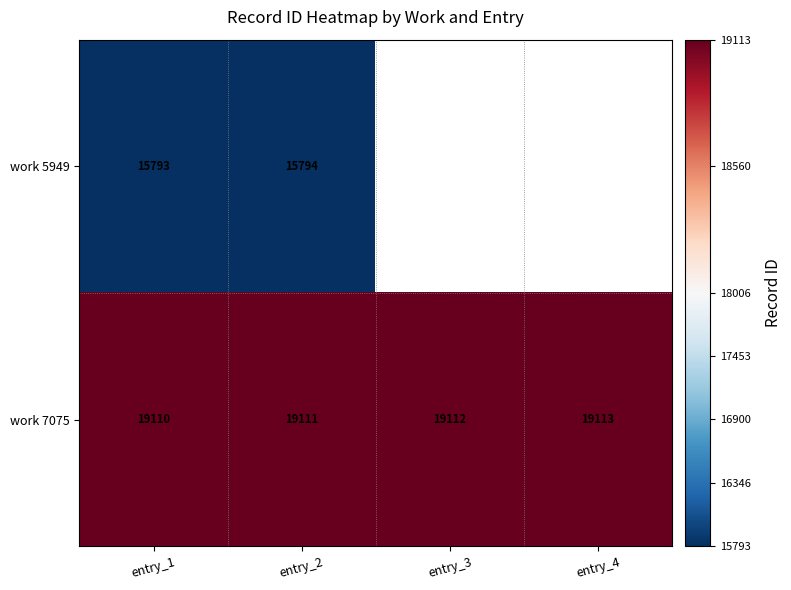

Is the value of work 5949 at entry_1 greater than the value of work 7075 at entry_4?

No